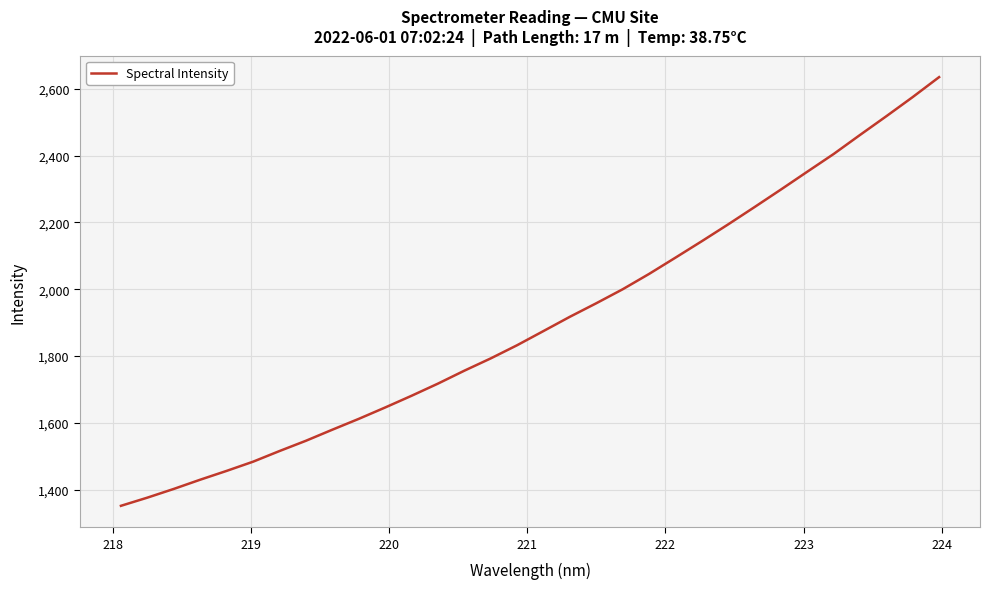

How many lines are shown in the chart?

1